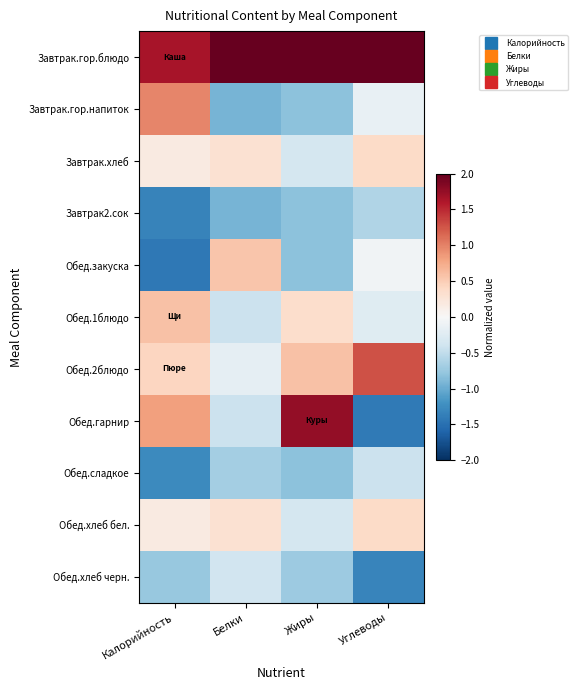

Reading left to right, extract all data points from this chart.

Завтрак.гор.блюдо: Калорийность=1.7	Белки=2.8	Жиры=2.0	Углеводы=2.2
Завтрак.гор.напиток: Калорийность=1.0	Белки=-0.9	Жиры=-0.8	Углеводы=-0.2
Завтрак.хлеб: Калорийность=0.2	Белки=0.3	Жиры=-0.3	Углеводы=0.4
Завтрак2.сок: Калорийность=-1.3	Белки=-0.9	Жиры=-0.8	Углеводы=-0.6
Обед.закуска: Калорийность=-1.4	Белки=0.6	Жиры=-0.8	Углеводы=-0.1
Обед.1блюдо: Калорийность=0.6	Белки=-0.4	Жиры=0.4	Углеводы=-0.2
Обед.2блюдо: Калорийность=0.4	Белки=-0.2	Жиры=0.6	Углеводы=1.3
Обед.гарнир: Калорийность=0.8	Белки=-0.4	Жиры=1.8	Углеводы=-1.4
Обед.сладкое: Калорийность=-1.3	Белки=-0.7	Жиры=-0.8	Углеводы=-0.4
Обед.хлеб бел.: Калорийность=0.2	Белки=0.3	Жиры=-0.3	Углеводы=0.4
Обед.хлеб черн.: Калорийность=-0.8	Белки=-0.4	Жиры=-0.7	Углеводы=-1.3